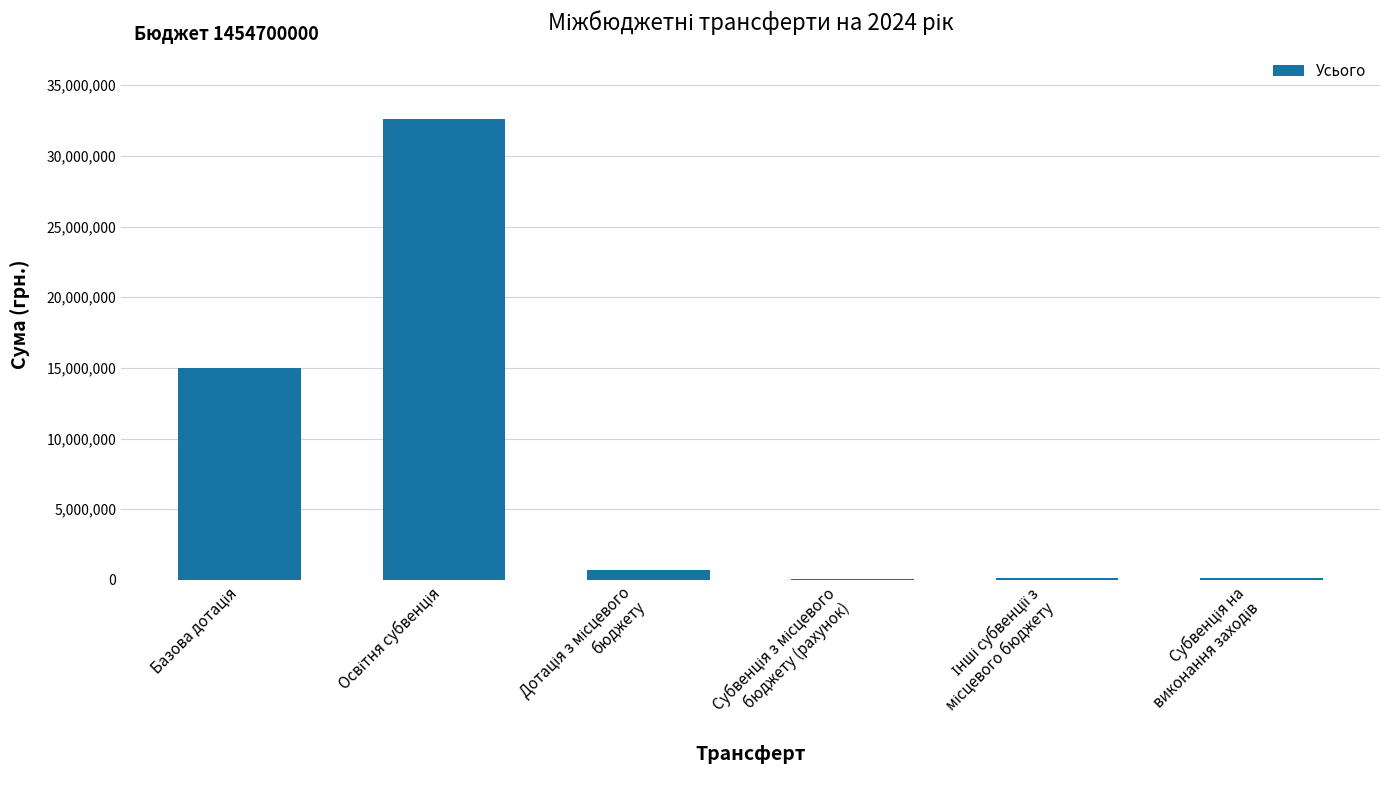

What is the greatest value displayed?

32639600